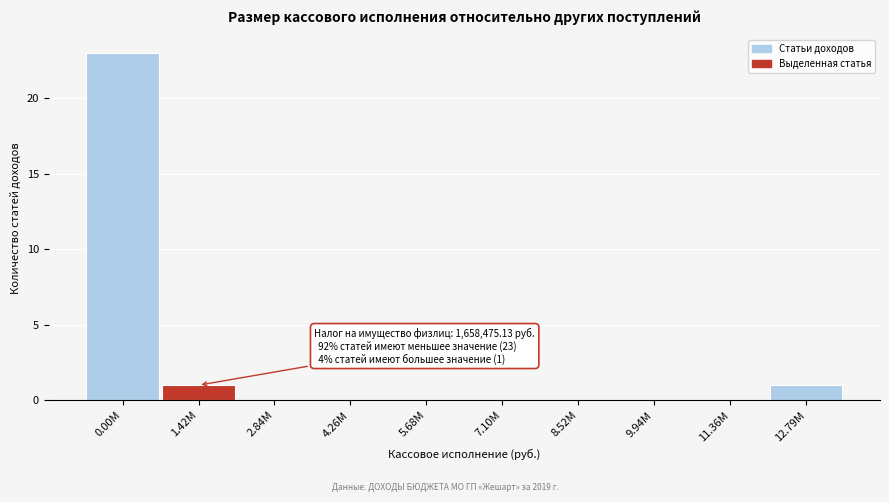

Reading left to right, transcribe all the data shown in this chart.

0.00M=23	1.42M=1	2.84M=0	4.26M=0	5.68M=0	7.10M=0	8.52M=0	9.94M=0	11.36M=0	12.79M=1